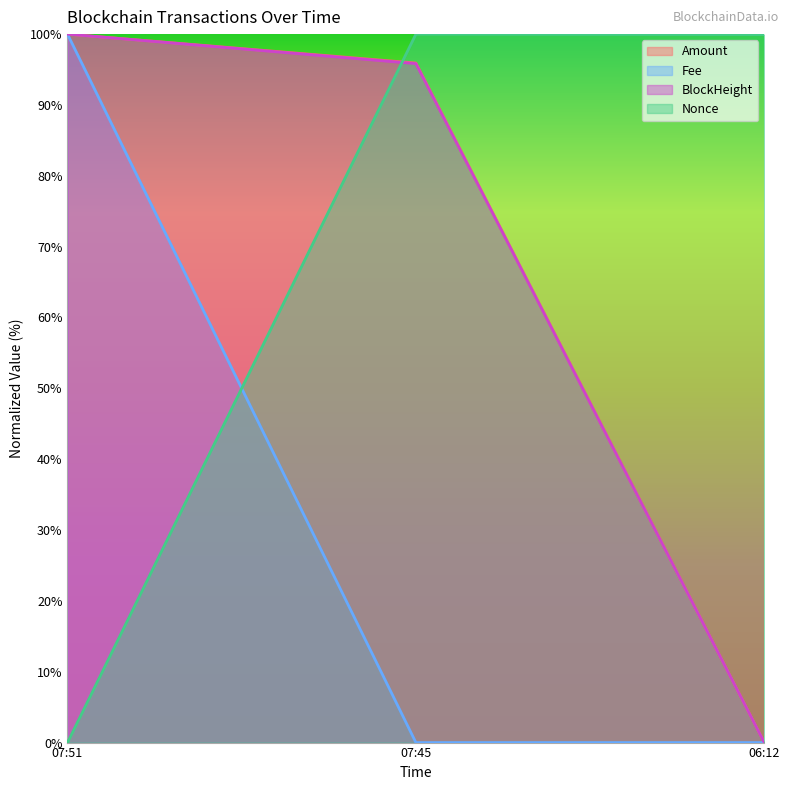

Which series changed the most between 07:45 and 06:12?

Amount